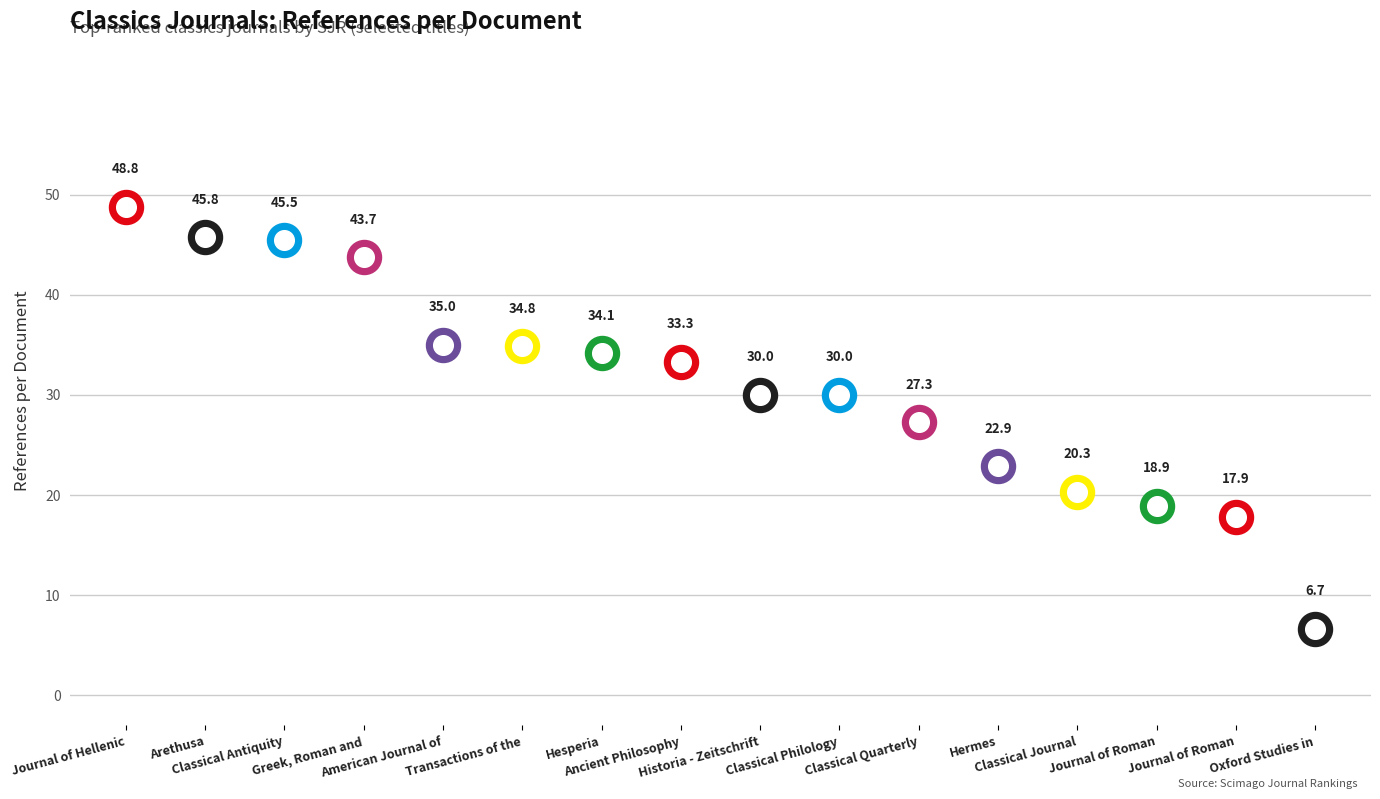

What is the change in value from Classical Antiquity to Journal of Roman Archaeology?

-26.5